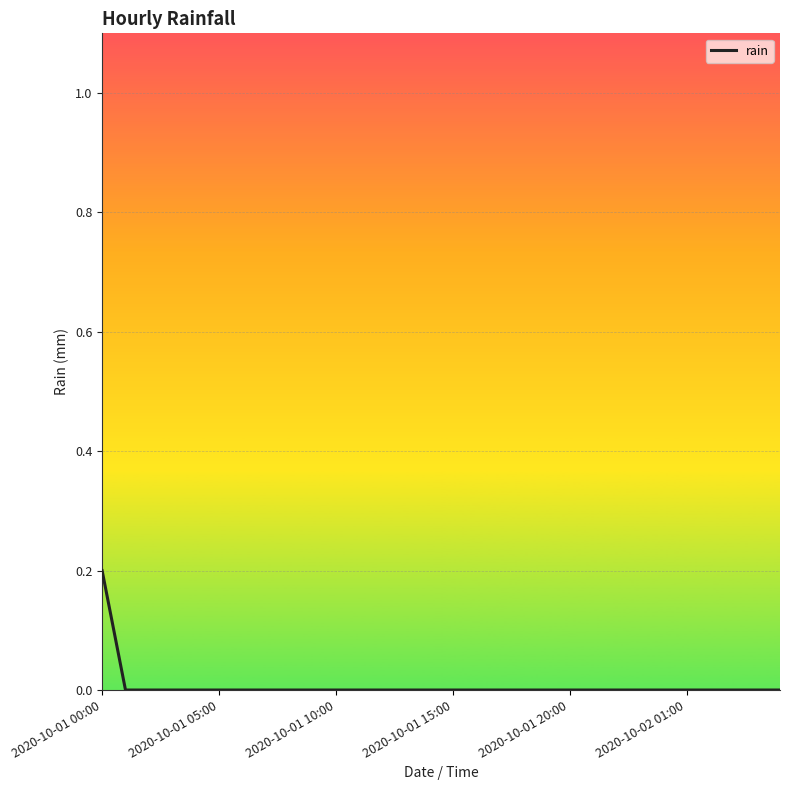

Does the chart have visible grid lines?

Yes